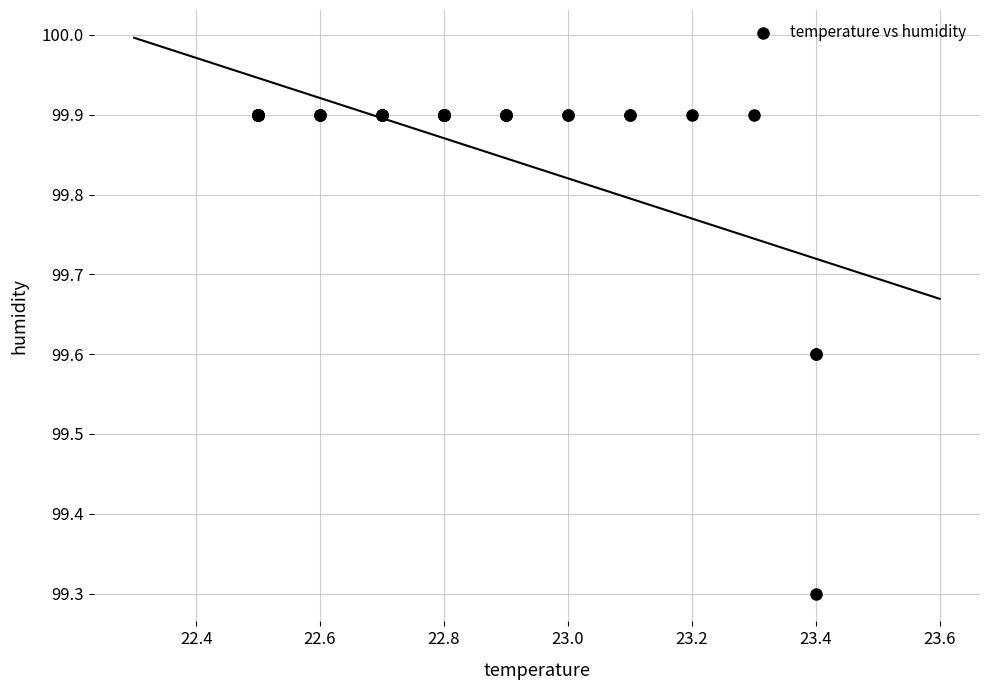

What Y value in the scatter plot is closest to 99?

99.3